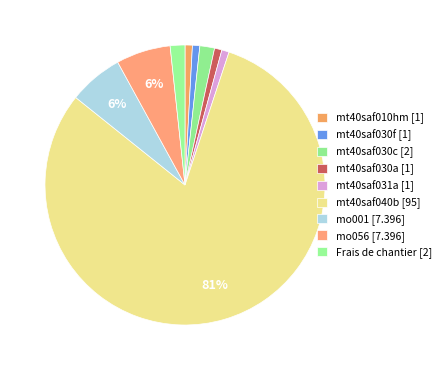

Is it true that mt40saf030a is 14% of the pie?

False